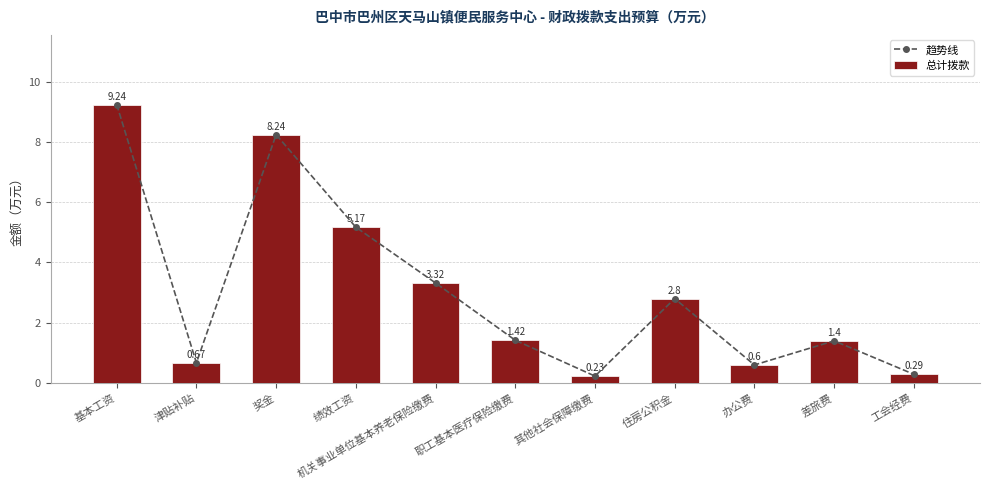

Does the chart contain stacked bars?

No